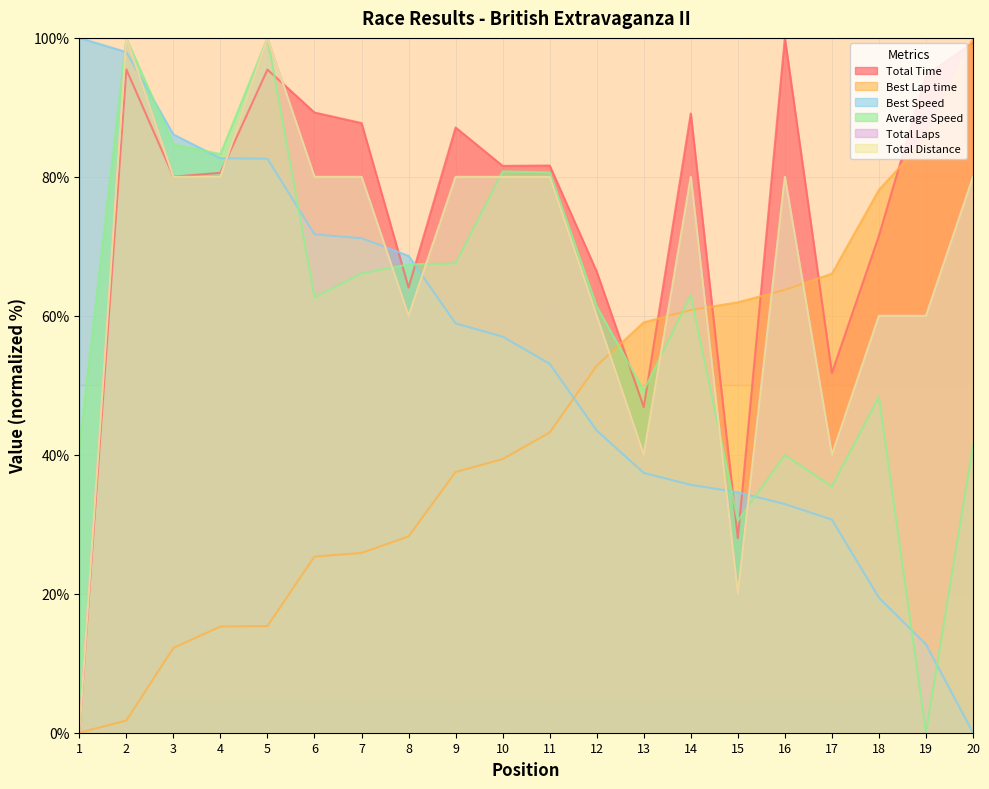

How many values in the Total Distance series exceed 80?

2